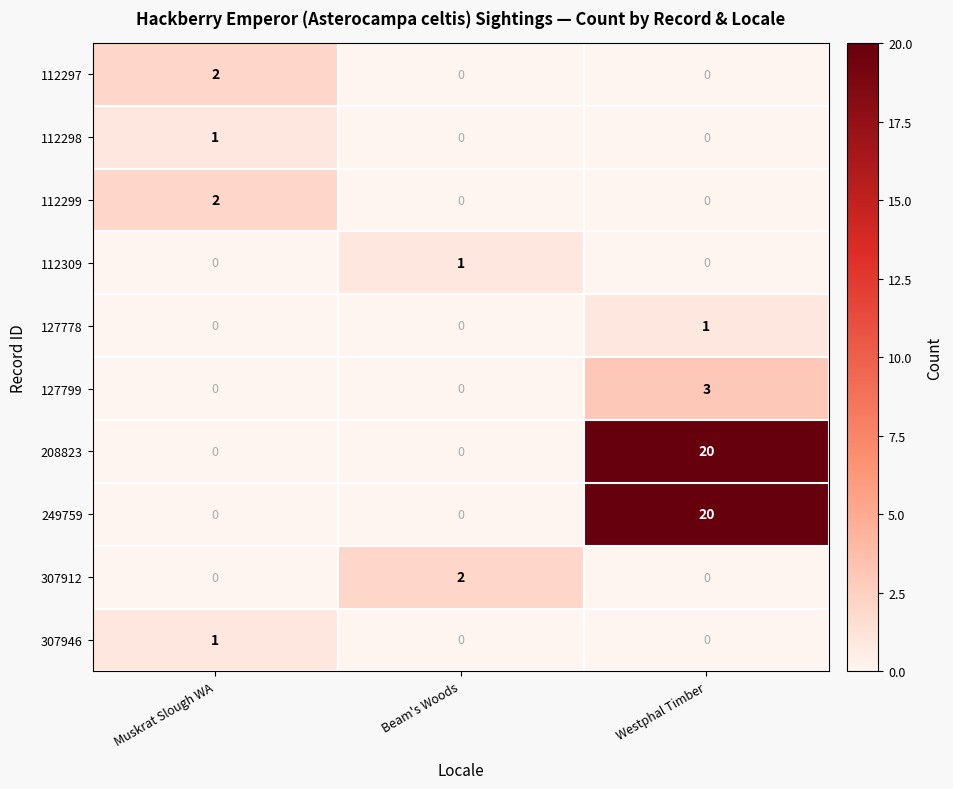

Is the value of 208823 at Beam's Woods greater than the value of 127799 at Westphal Timber?

No